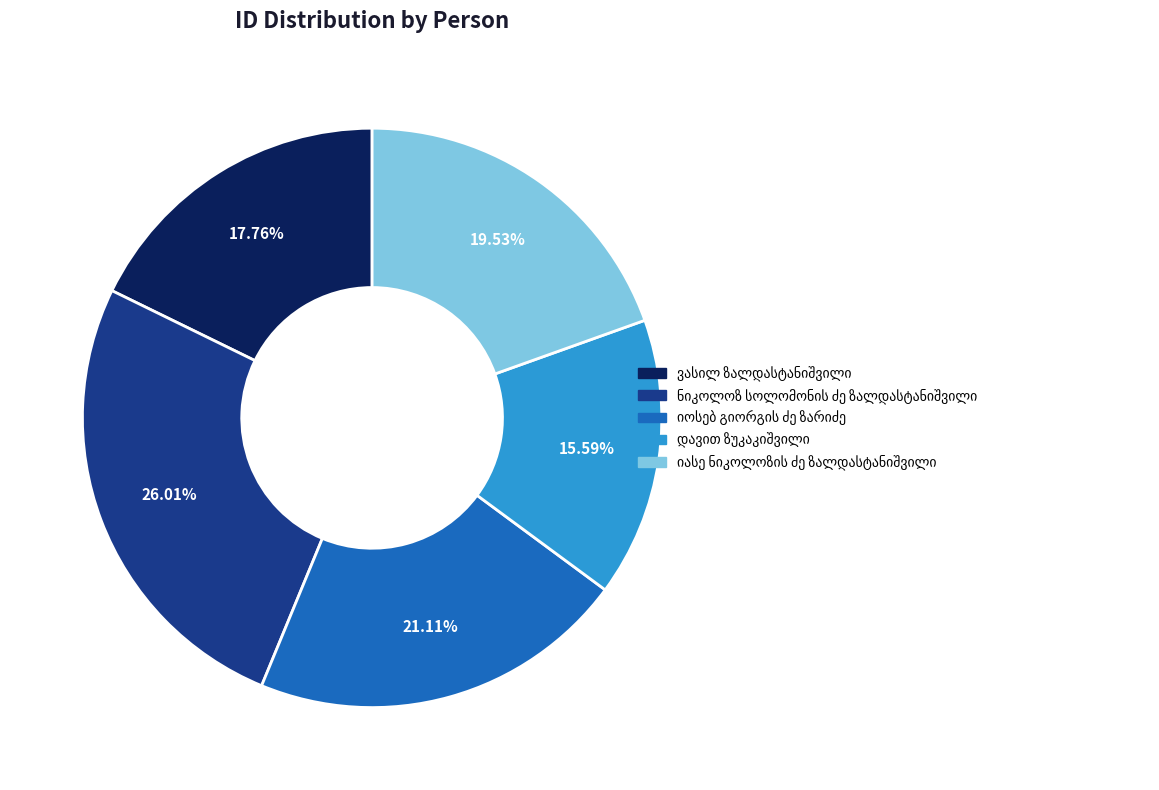

Does any single category account for the majority?

No